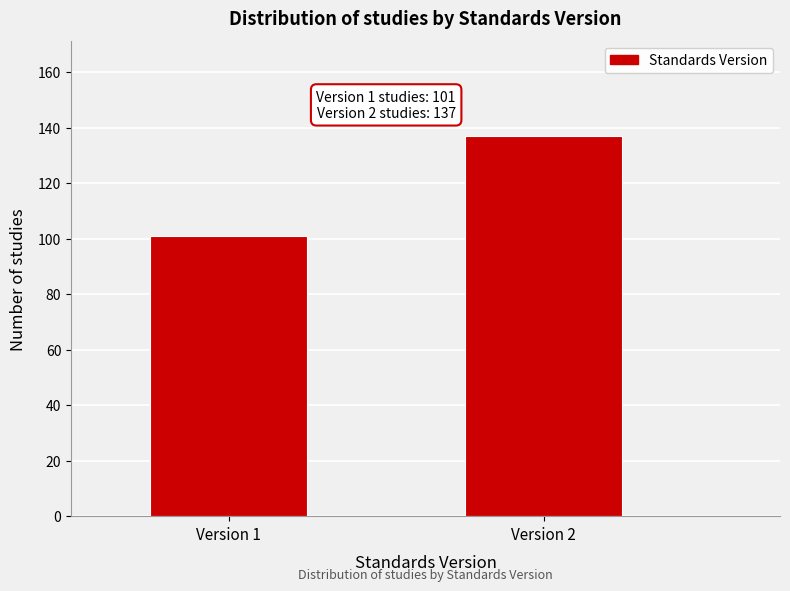

Reading left to right, transcribe all the data shown in this chart.

101	137